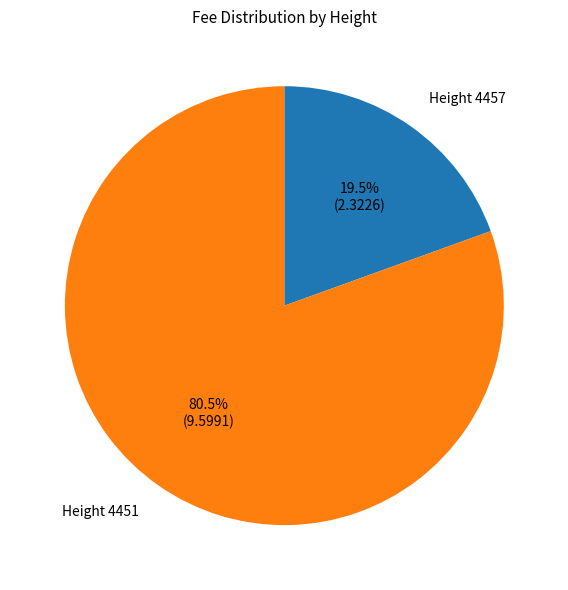

Which slice represents more than half of the pie?

Height 4451